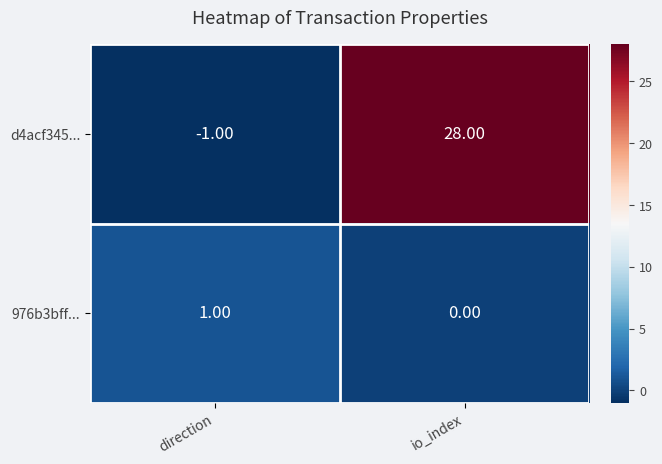

Between direction and io_index, which series saw the biggest shift?

d4acf345...